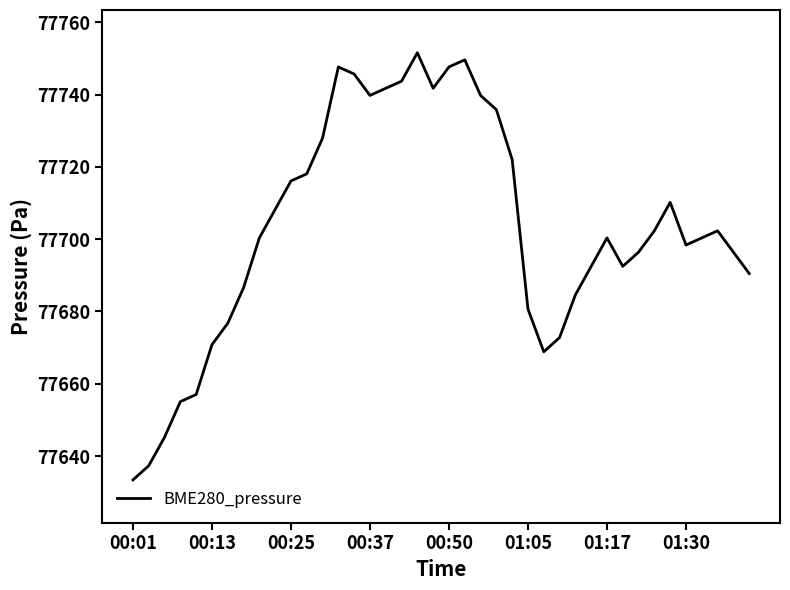

Does the chart have visible grid lines?

No